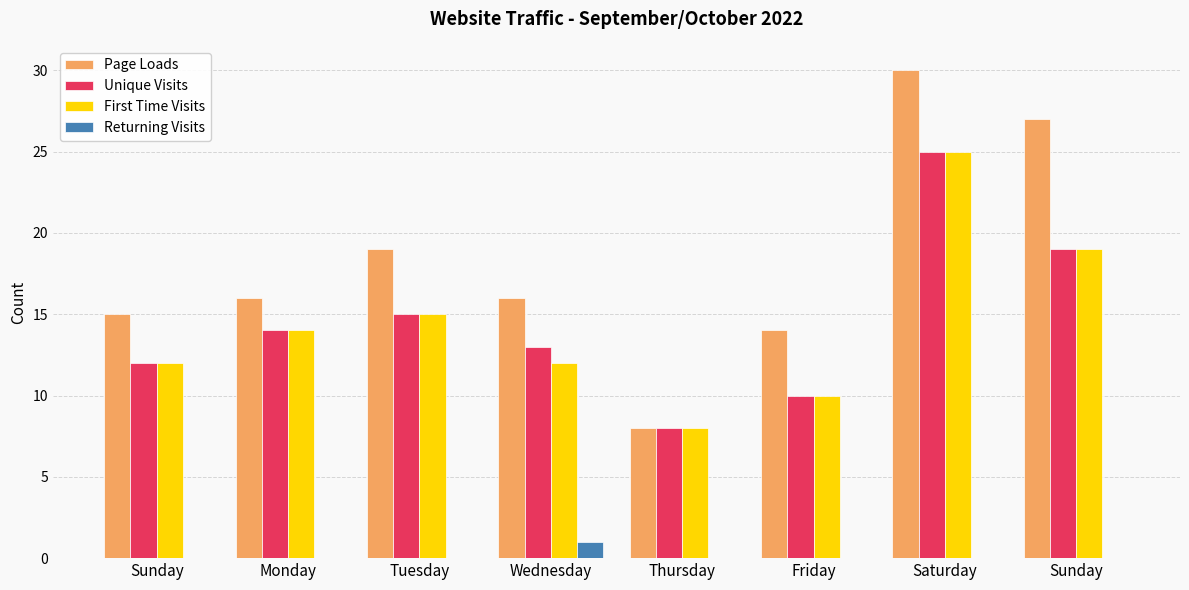

Which series has the widest spread of values?

Page Loads